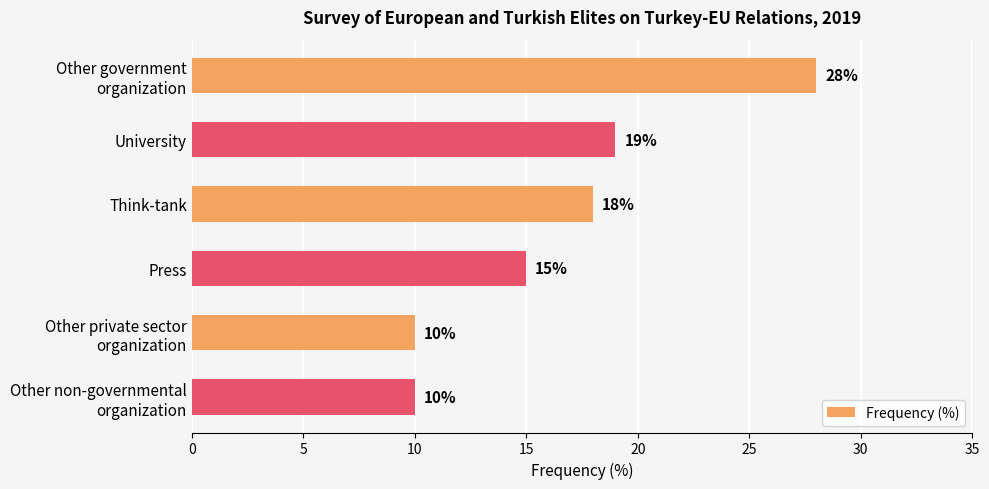

What is the value of the 1st bar from the top?

28